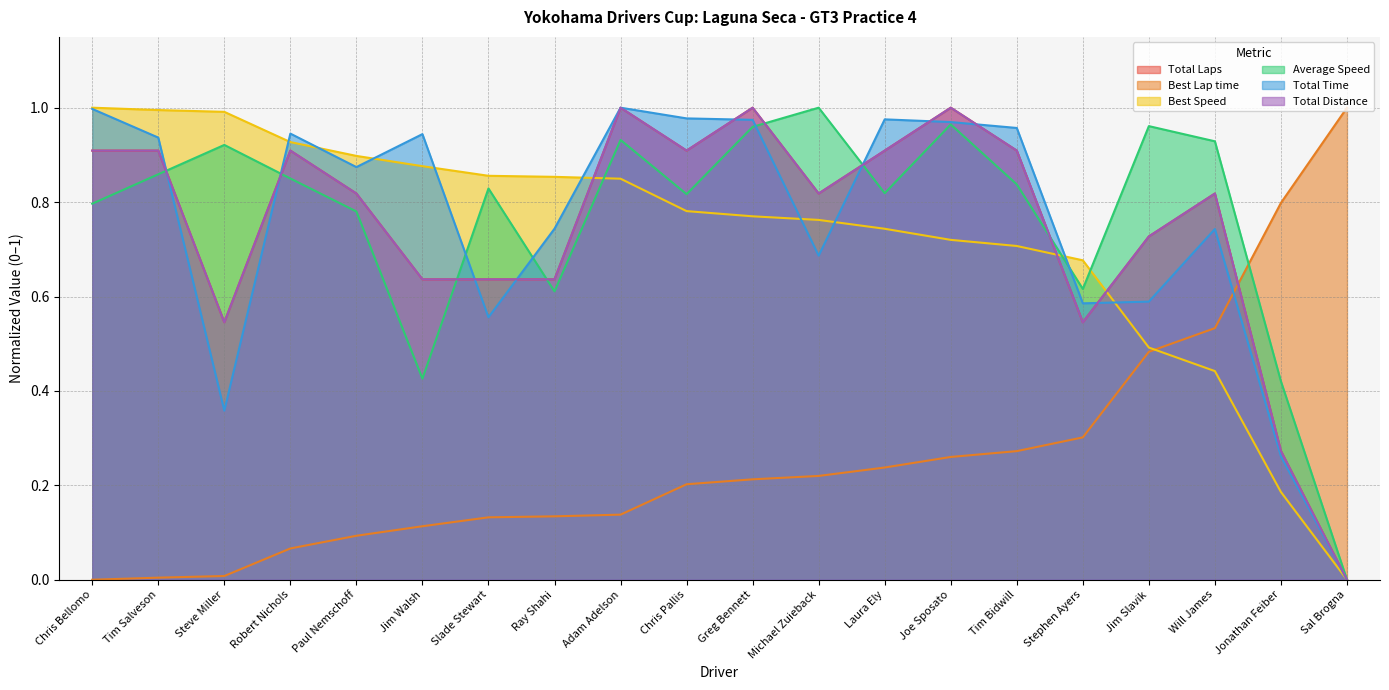

Between which two adjacent categories do Total Distance and Total Time first intersect?

Tim Salveson and Steve Miller